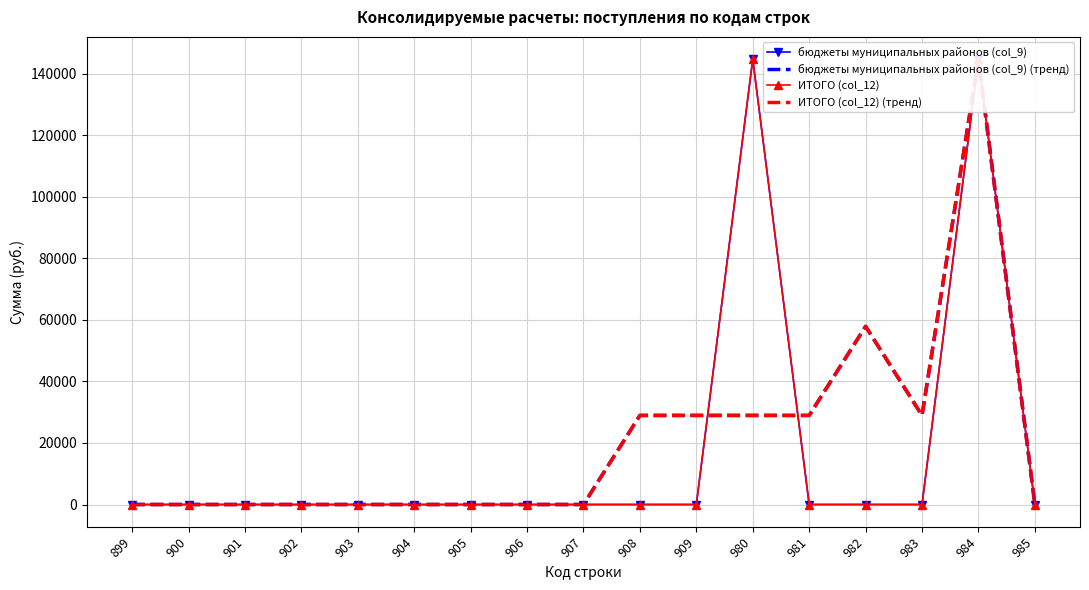

Which series changed the most between 908 and 983?

бюджеты муниципальных районов (col_9)